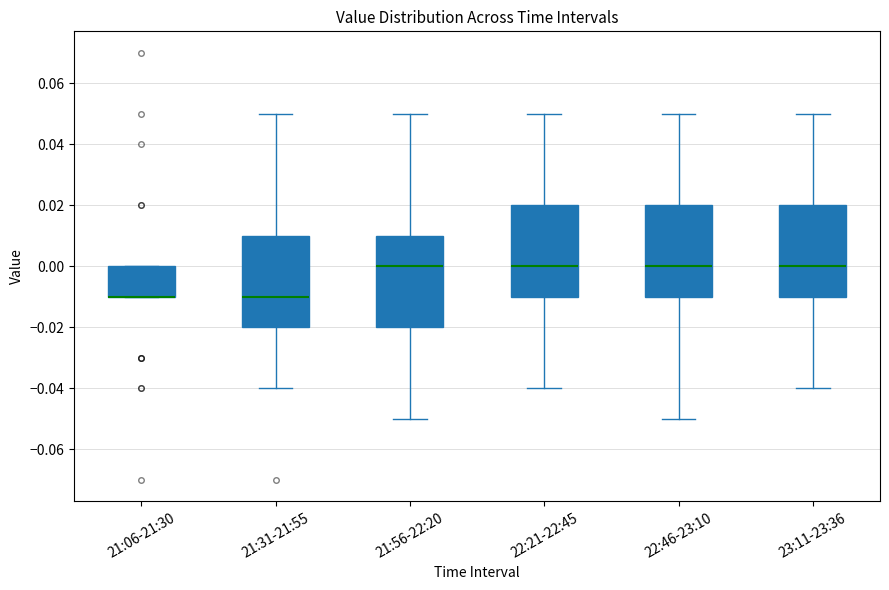

Reading left to right, read every box against the y-axis: the position of its median line, the range the box covers, and the ends of its whiskers. The values are not printed on the chart, so give them approximately, as read against the axis.

21:06-21:30: median -0.01 (drawn on the box's lower edge), box -0.01 to 0.00, whiskers -0.01 to 0.00
21:31-21:55: median -0.01, box -0.02 to 0.01, whiskers -0.04 to 0.05
21:56-22:20: median 0.00, box -0.02 to 0.01, whiskers -0.05 to 0.05
22:21-22:45: median 0.00, box -0.01 to 0.02, whiskers -0.04 to 0.05
22:46-23:10: median 0.00, box -0.01 to 0.02, whiskers -0.05 to 0.05
23:11-23:36: median 0.00, box -0.01 to 0.02, whiskers -0.04 to 0.05